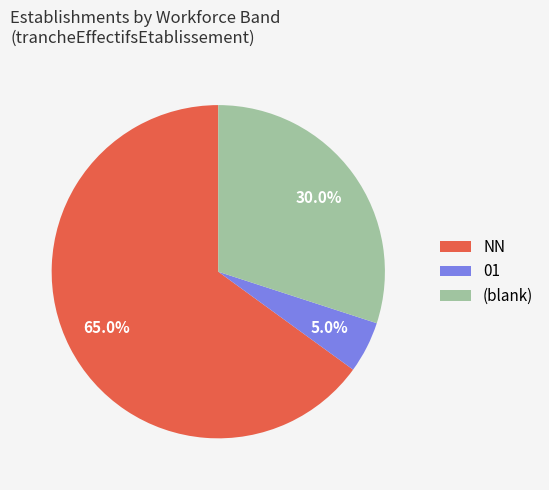

What portion of the pie excludes (blank)?

70.0%